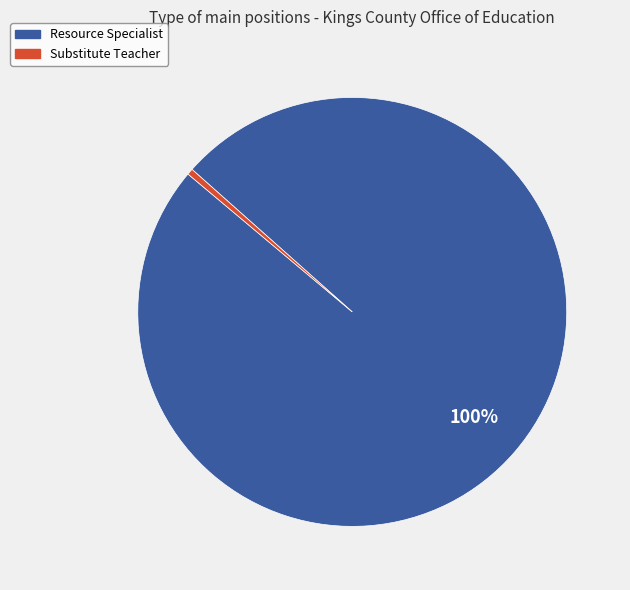

To the nearest percent, what is the average slice percentage?

50%